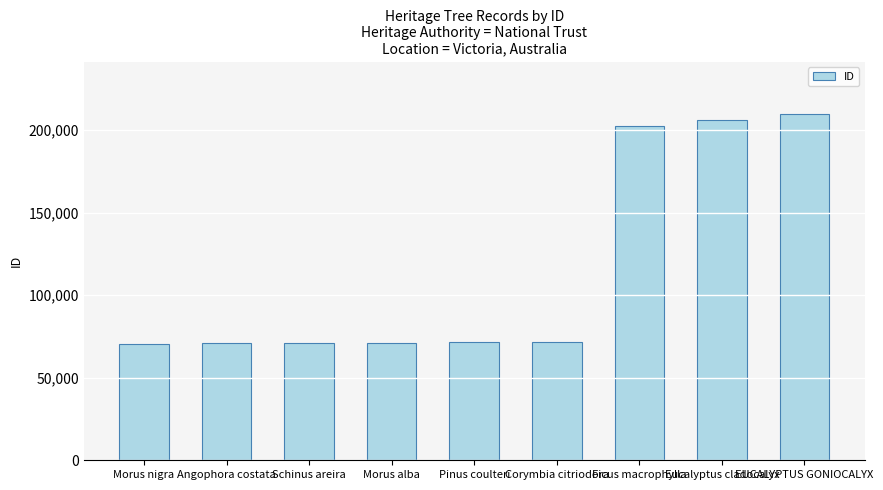

What is the label of the 9th bar from the left?

EUCALYPTUS GONIOCALYX